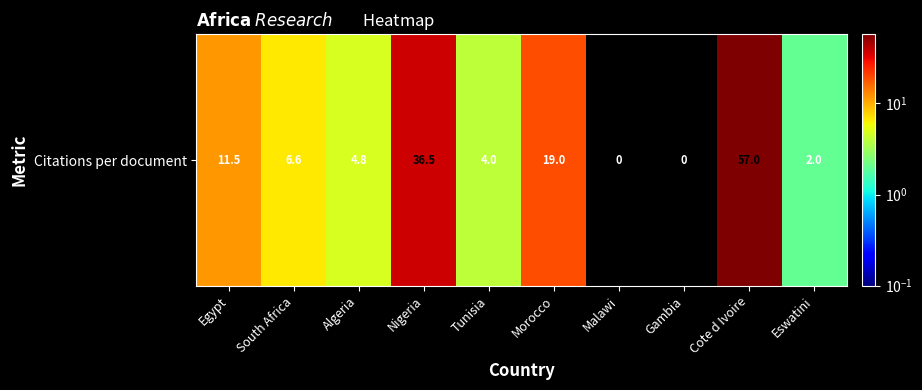

What is the change in value from Tunisia to Gambia?

-4.0